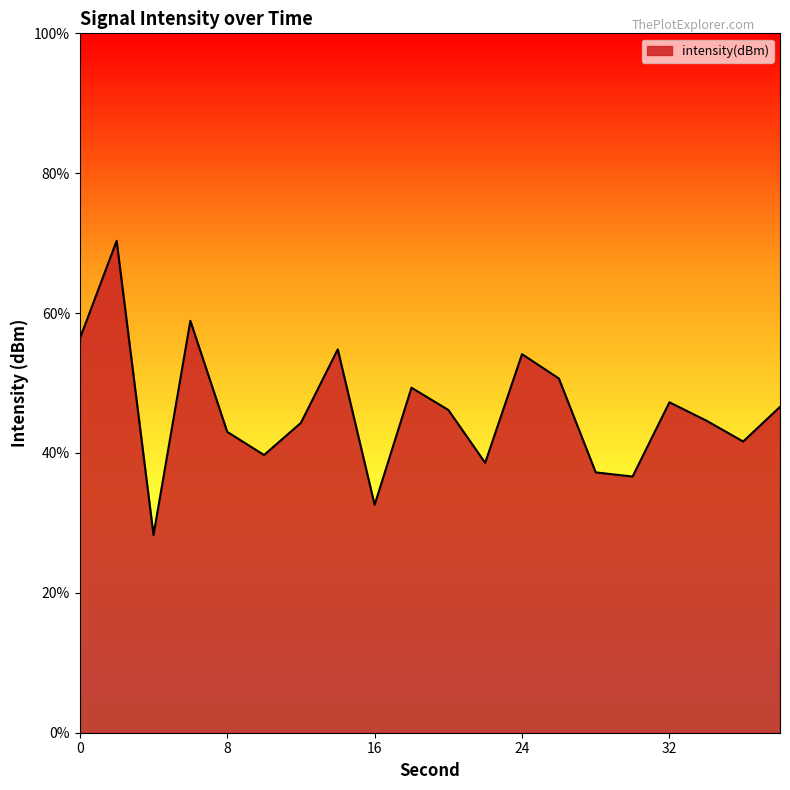

Which label corresponds to the largest value in the chart?

2